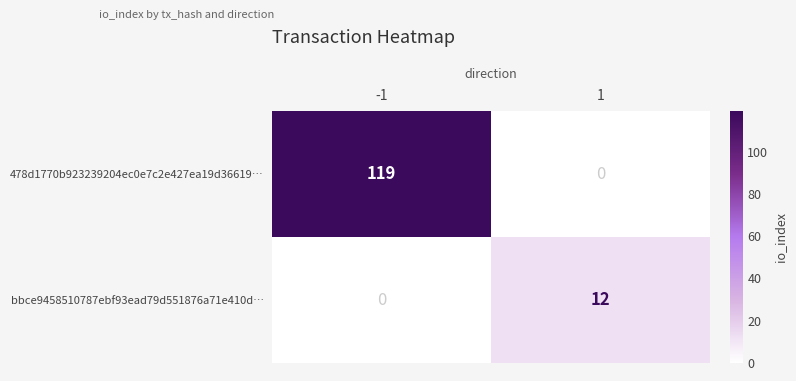

What is the greatest value displayed?

119